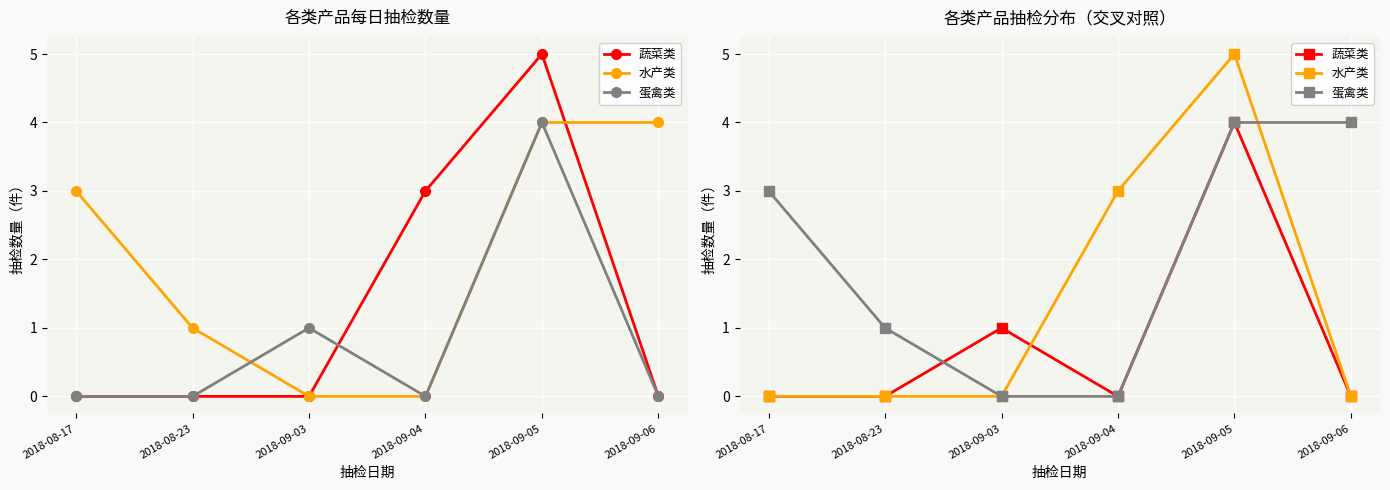

Rank the series at 2018-09-06 from highest to lowest value.

蛋禽类, 蔬菜类, 水产类